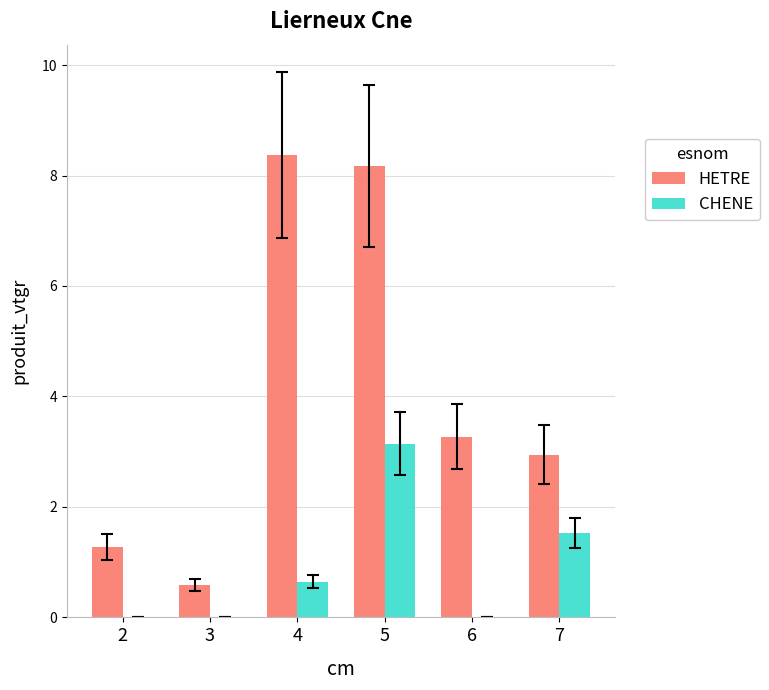

Reading right to left, extract all data points from this chart.

HETRE: 7=2.9	6=3.3	5=8.2	4=8.4	3=0.6	2=1.3
CHENE: 7=1.5	6=0.0	5=3.1	4=0.6	3=0.0	2=0.0